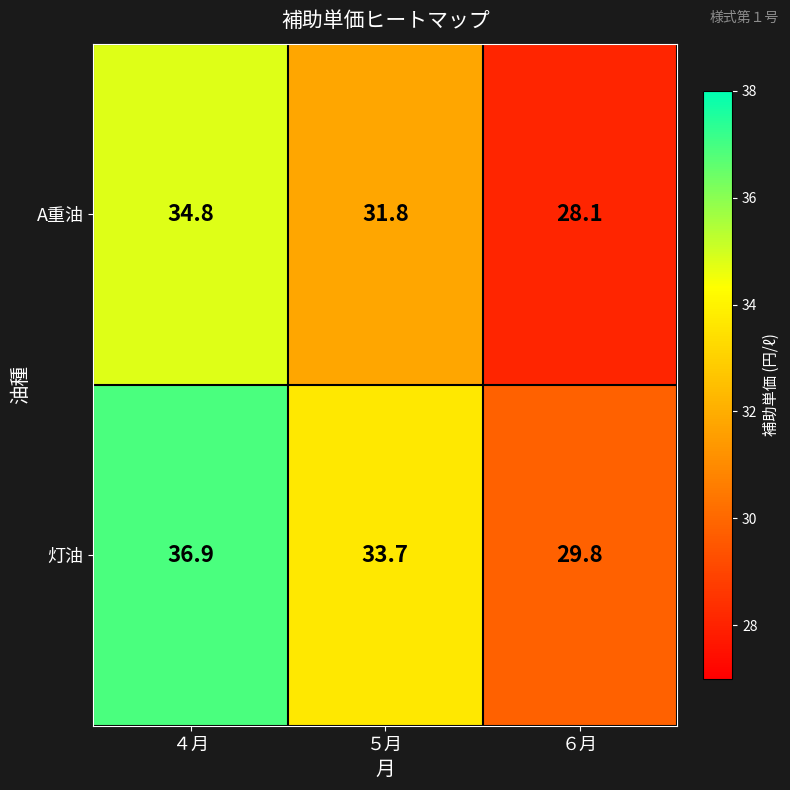

At which label does 灯油 reach its peak?

４月